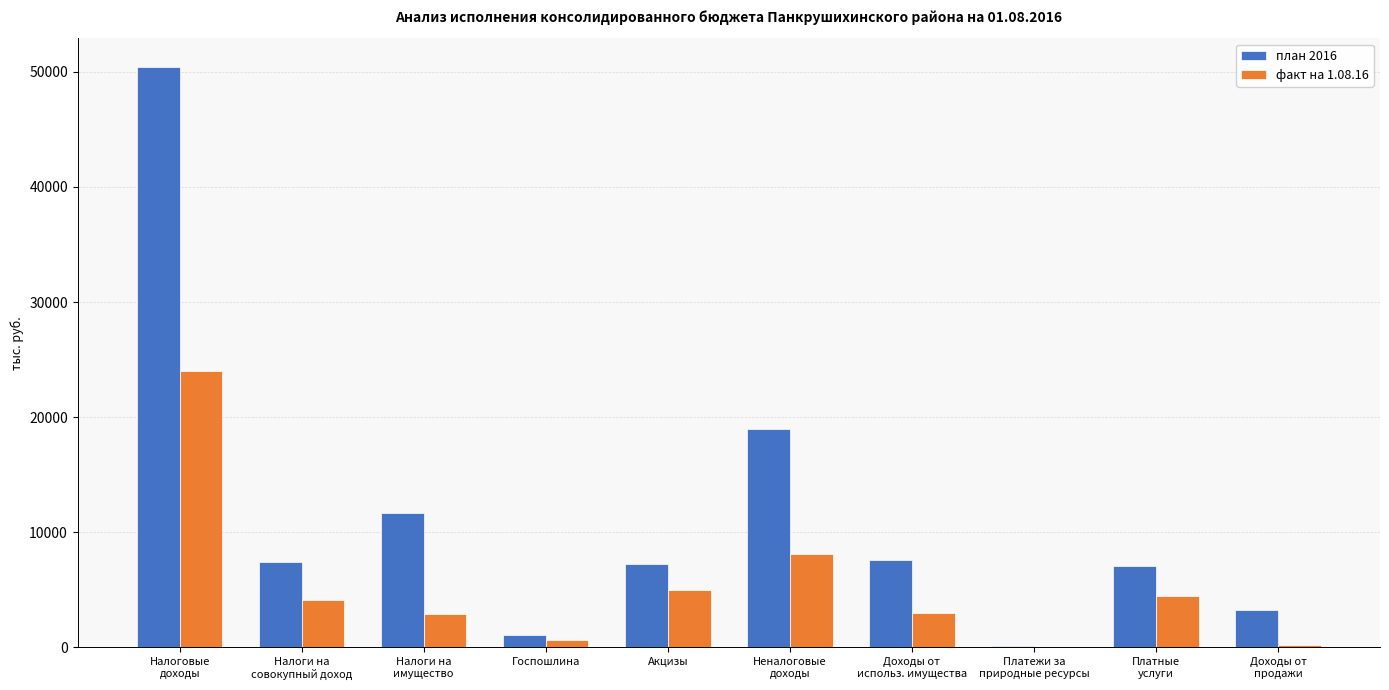

What is the maximum value shown in the chart?

50376.0